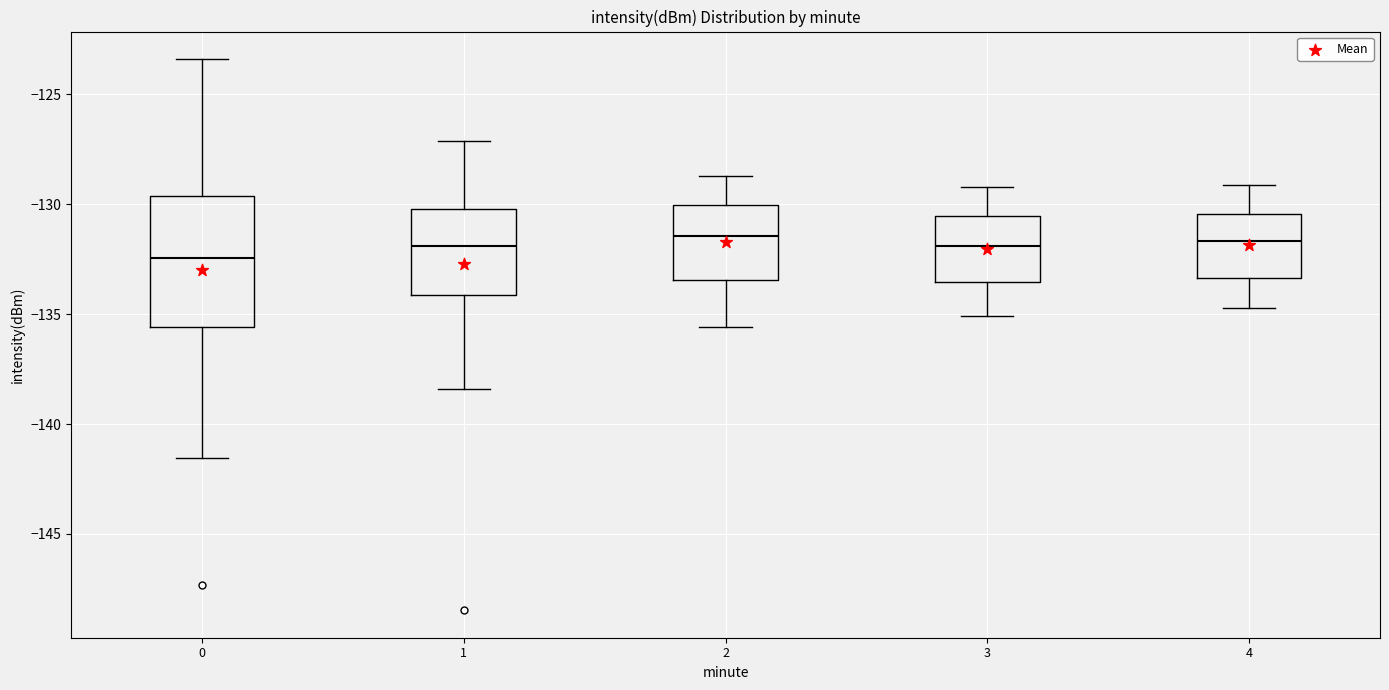

Reading left to right, transcribe this box plot: for each box, give where its median line is, the range the box spans, and where its two whiskers end, as read against the y-axis. The values are not printed on the chart, so give them approximately, as read against the axis.

0: median -132.5, box -135.5 to -129.5, whiskers -141.5 to -123.5
1: median -132.0, box -134.0 to -130.0, whiskers -138.5 to -127.0
2: median -131.5, box -133.5 to -130.0, whiskers -135.5 to -128.5
3: median -132.0, box -133.5 to -130.5, whiskers -135.0 to -129.0
4: median -131.5, box -133.5 to -130.5, whiskers -134.5 to -129.0